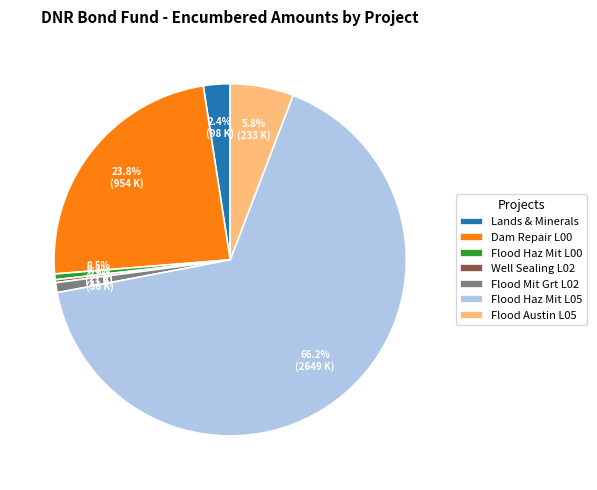

What portion of the pie excludes Flood Austin L05?

94.2%